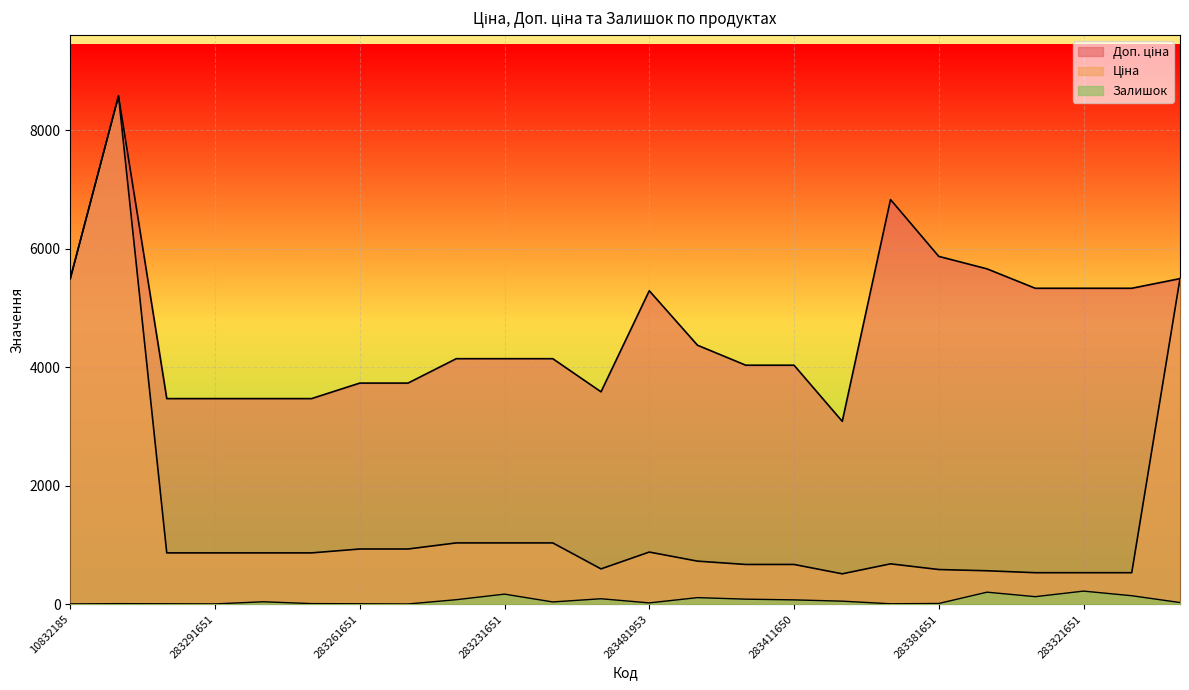

The Ціна series shows 587.3 at 283381651. True or false?

True